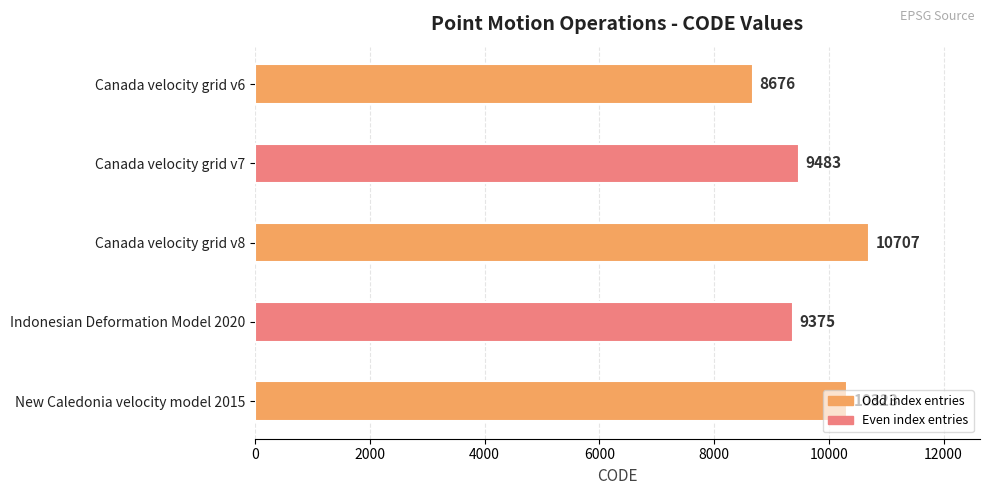

What is the difference between the maximum and minimum values?

2031